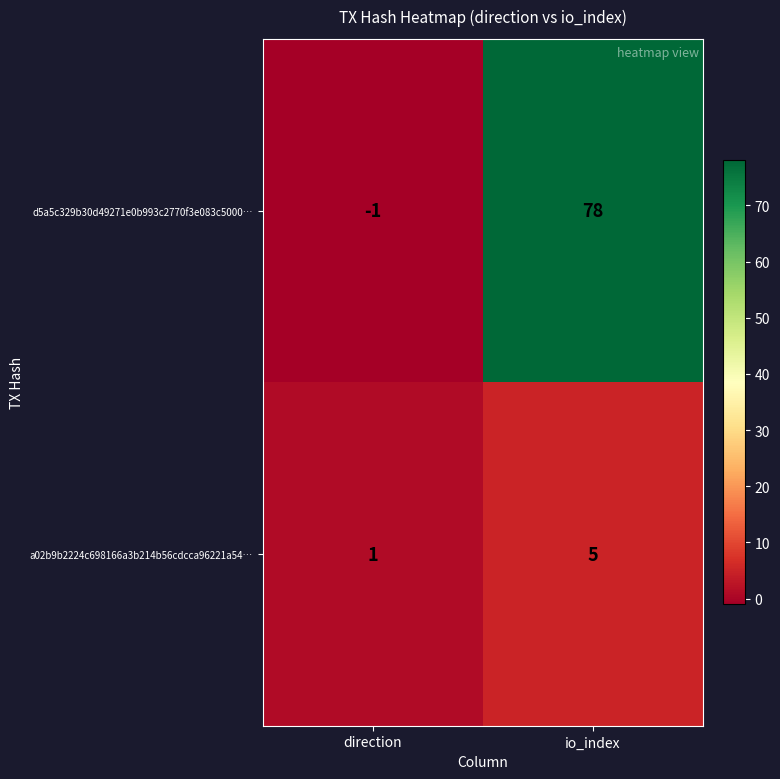

What is the sum of all d5a5c329b30d49271e0b993c2770f3e083c5000… values?

77